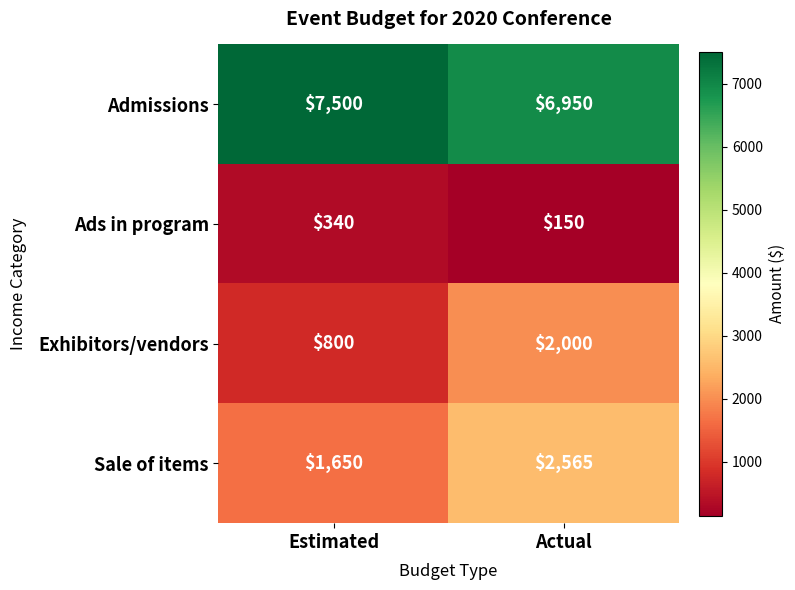

What is the spread (max minus min) of values at Actual?

6800